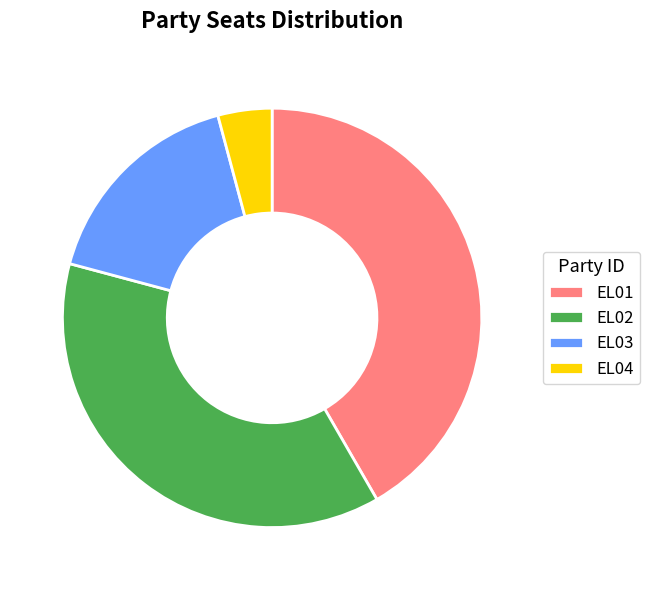

Count the number of slices in the pie.

4